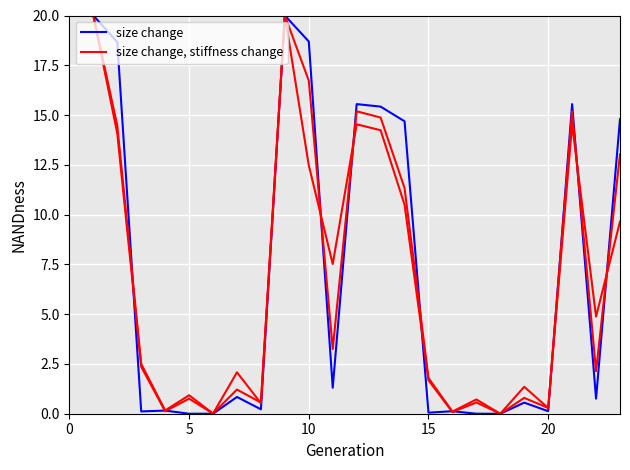

At 0, list the series in order from smallest to largest.

size change, size change, stiffness change